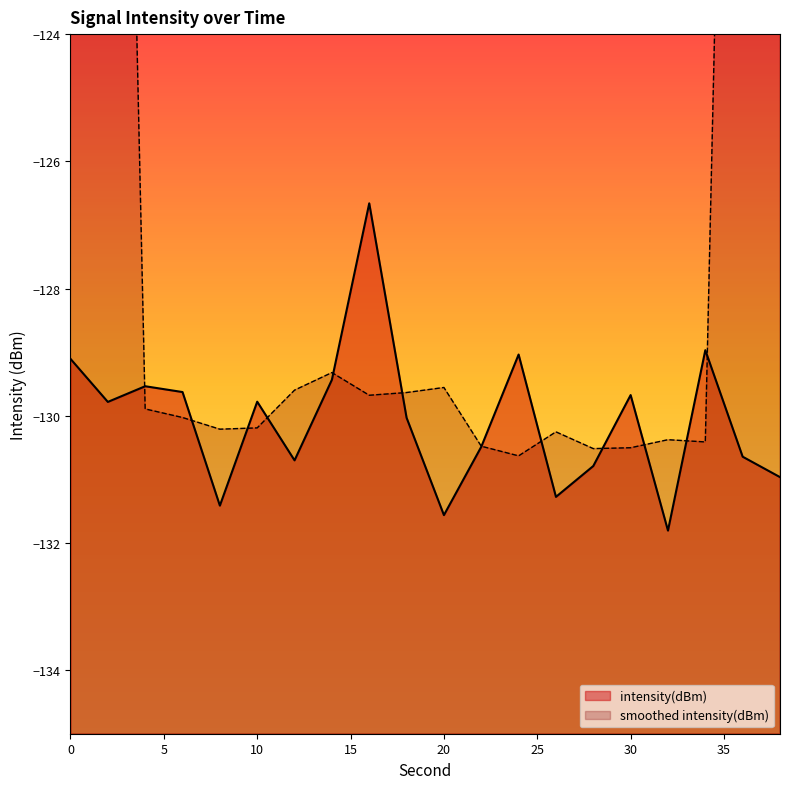

What is the value of the 6th point from the left?

-129.8